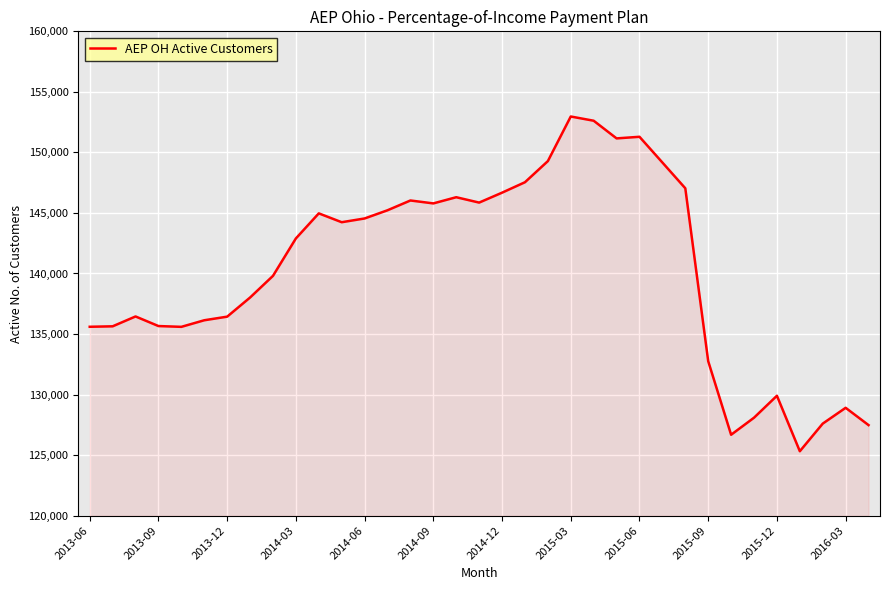

What is the difference between the maximum and minimum values?

27645